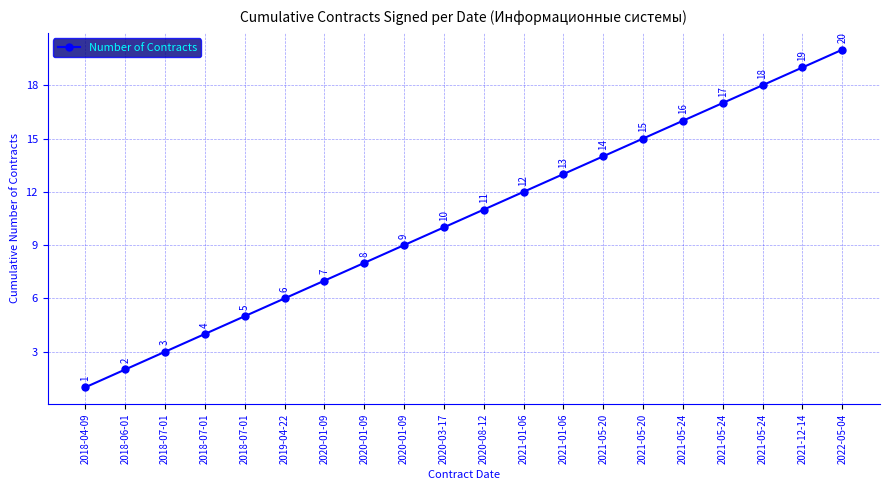

What is the value of the 12th point from the left?

12